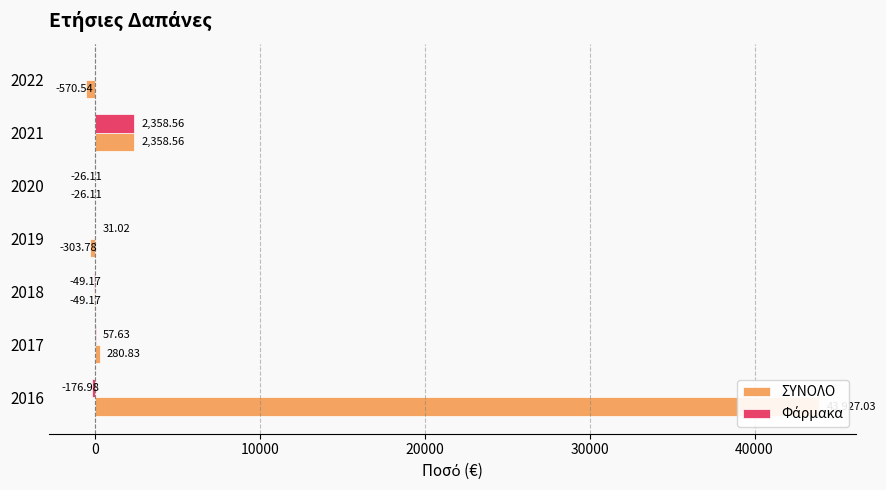

How many data points in ΣΥΝΟΛΟ are above -26?

3